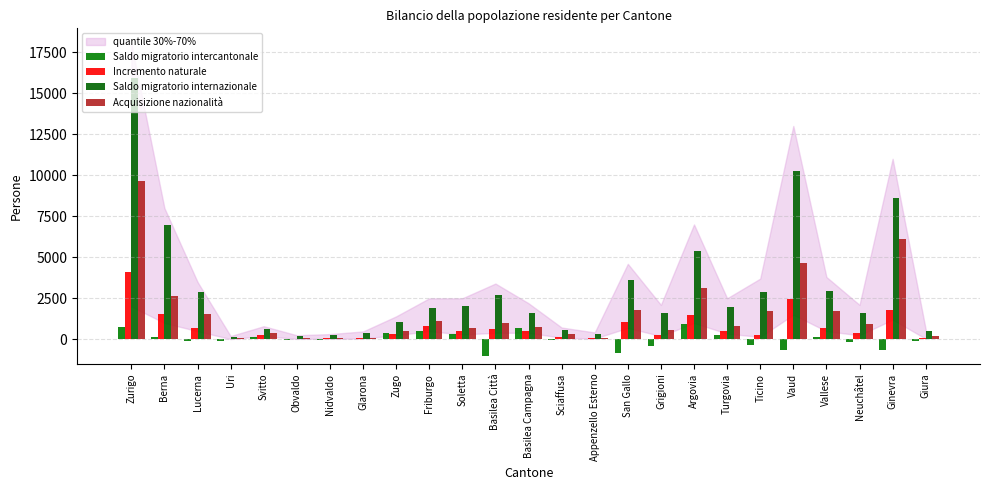

What is the label of the 2nd bar from the right?

Ginevra